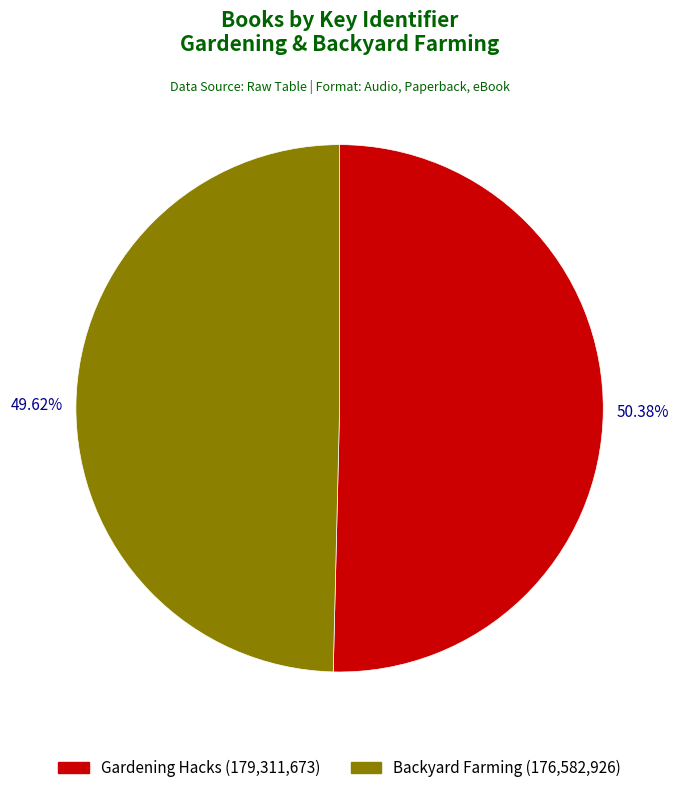

Does any single category account for the majority?

Yes